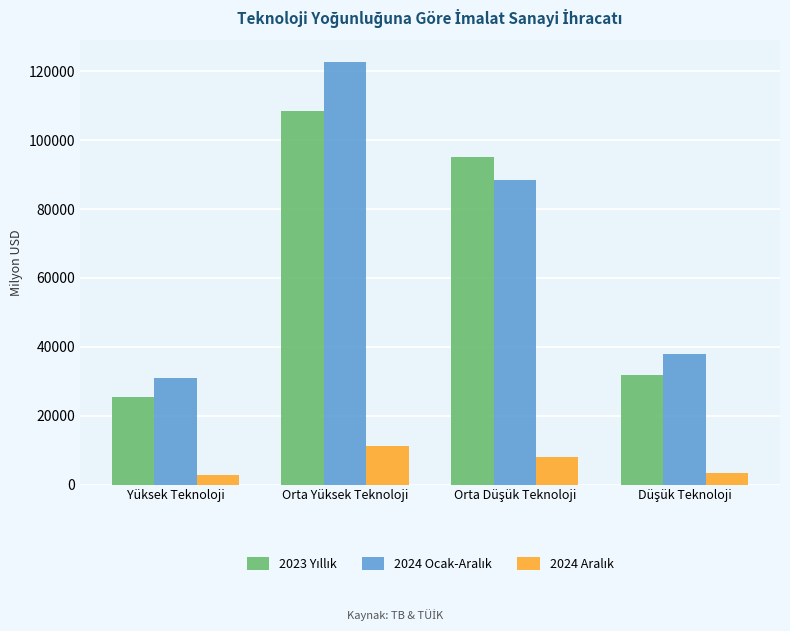

What is the difference between the highest and lowest values at Orta Yüksek Teknoloji?

111634.4